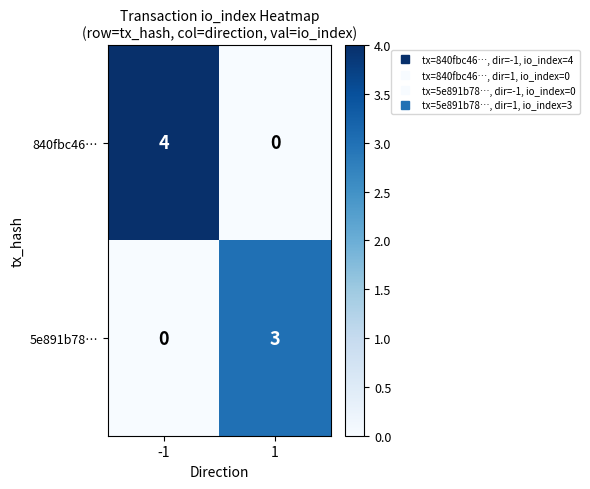

The 5e891b78… series shows -2 at -1. True or false?

False